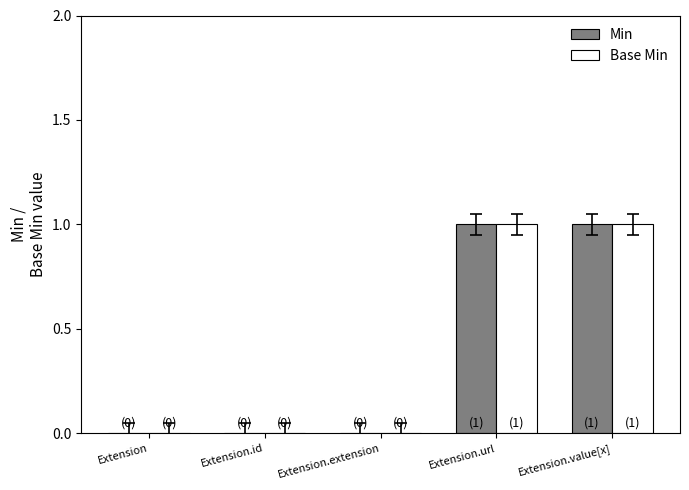

Is it true that Min equals 0 at Extension.url?

False